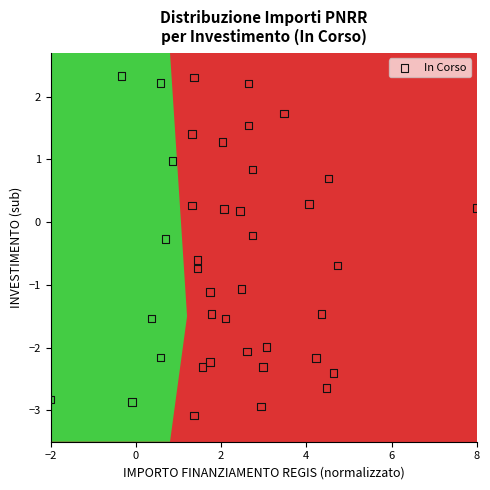

What is the range of X values (max minus min)?

10.0